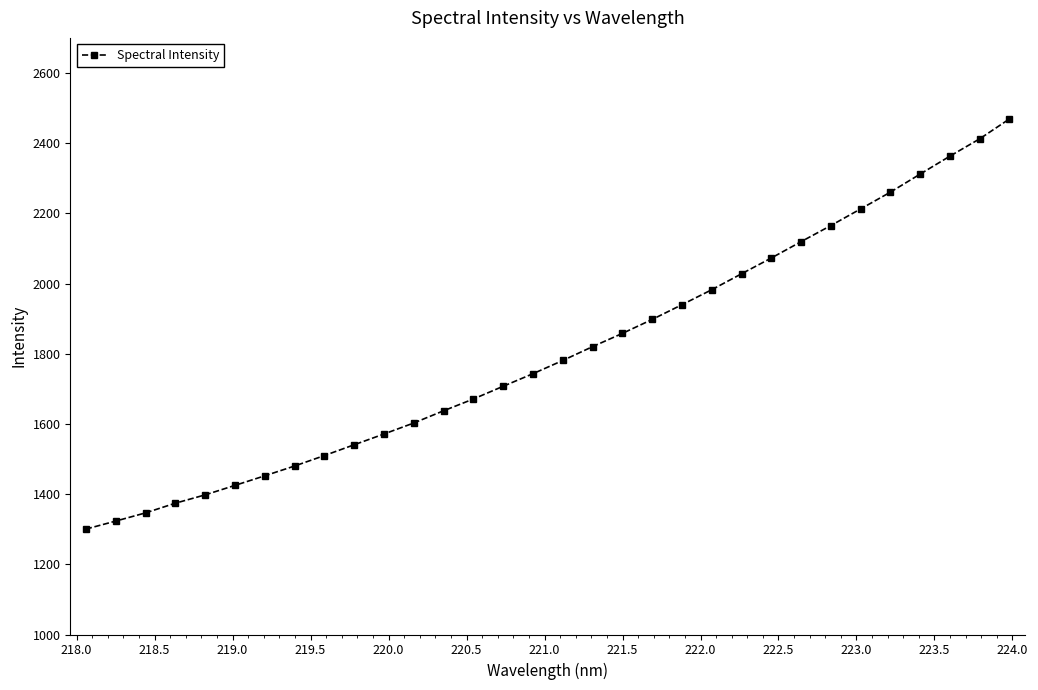

What is the value of the 5th point from the left?

1397.9